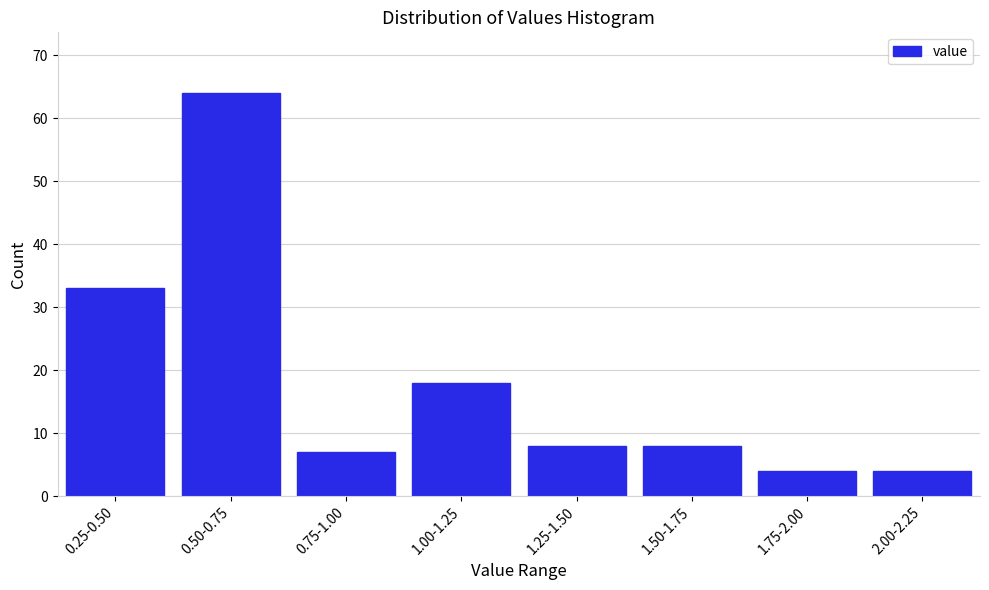

Reading right to left, transcribe all the data shown in this chart.

2.00-2.25=4	1.75-2.00=4	1.50-1.75=8	1.25-1.50=8	1.00-1.25=18	0.75-1.00=7	0.50-0.75=64	0.25-0.50=33